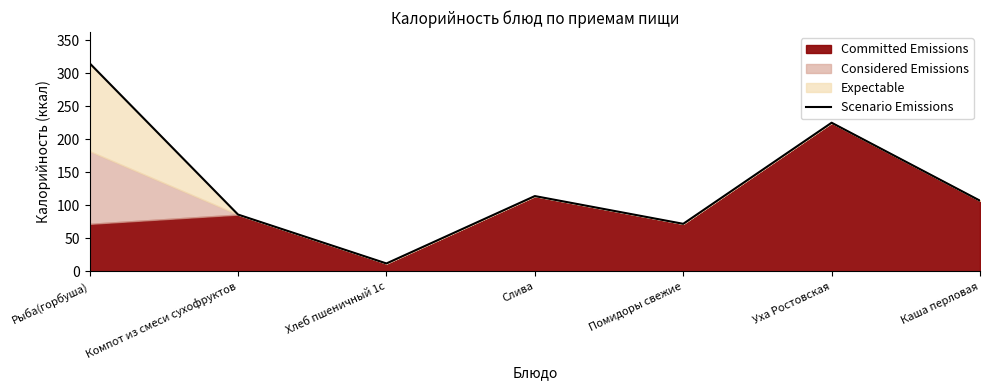

What is the average value?

133